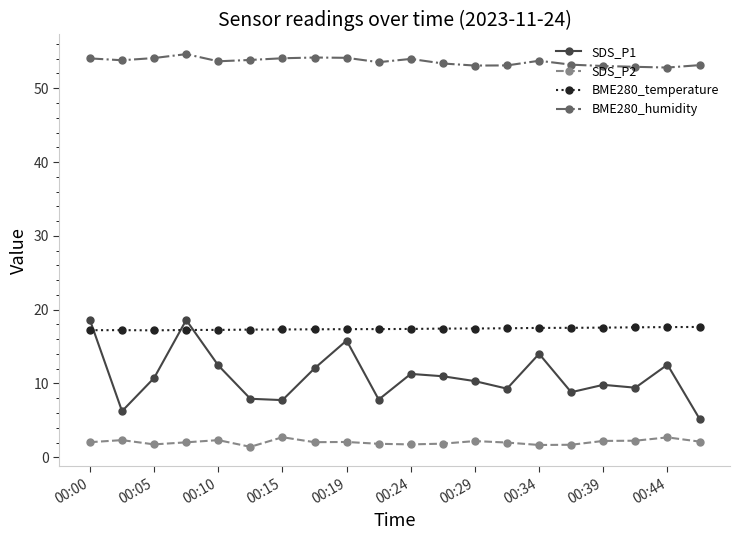

Count the number of data series in this chart.

4